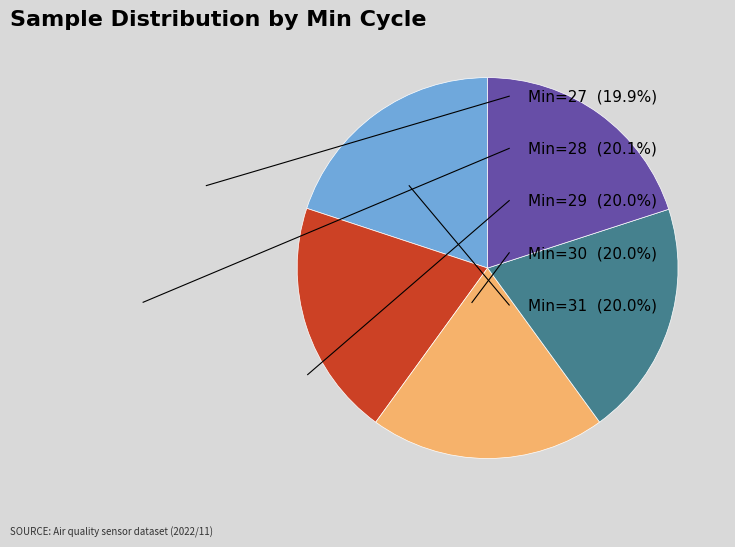

Is there a majority slice in this chart?

No